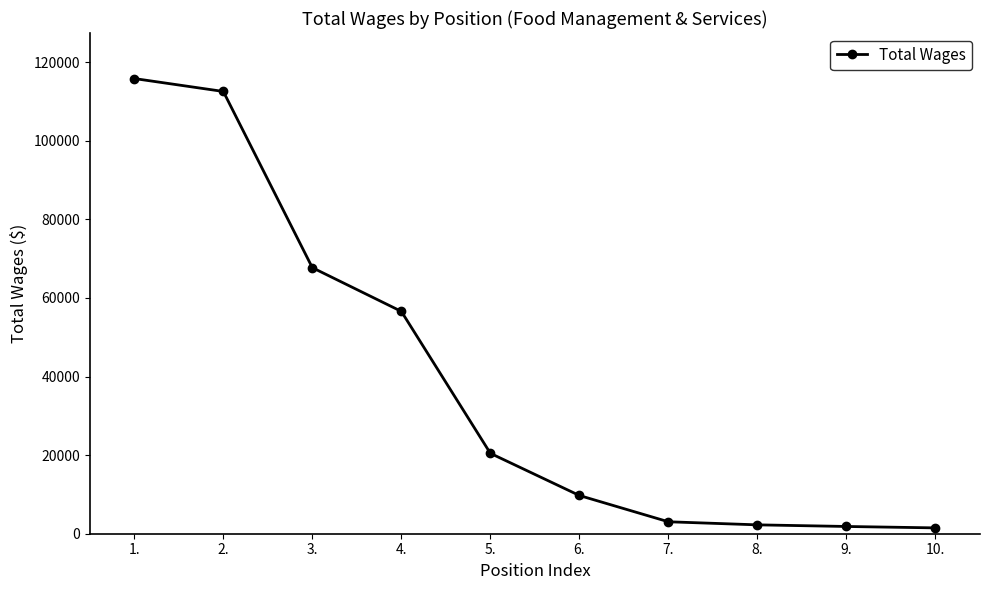

True or false: there are more than 1 points higher than both neighbors.

False